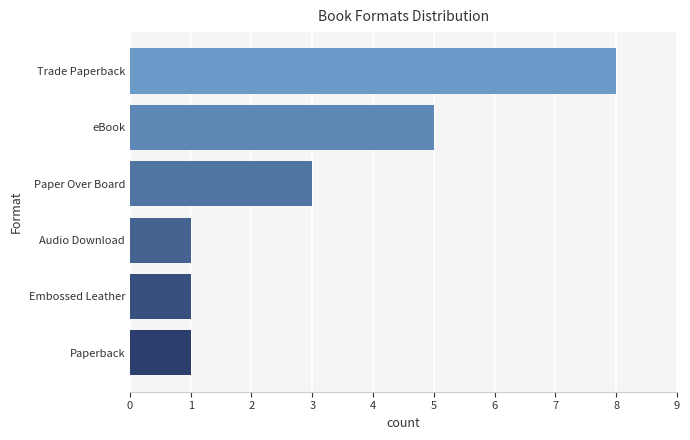

Which category has the highest value across all series?

Trade Paperback